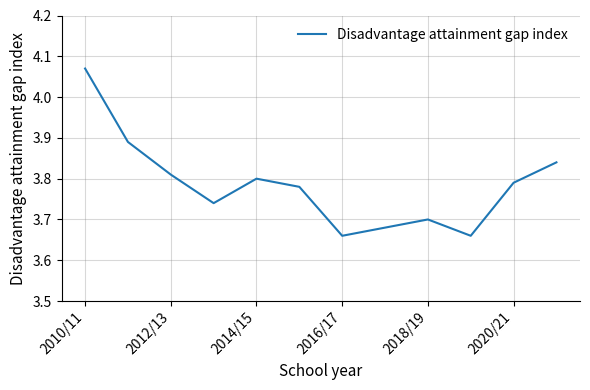

True or false: the data shows 5.4 at 2014/15.

False